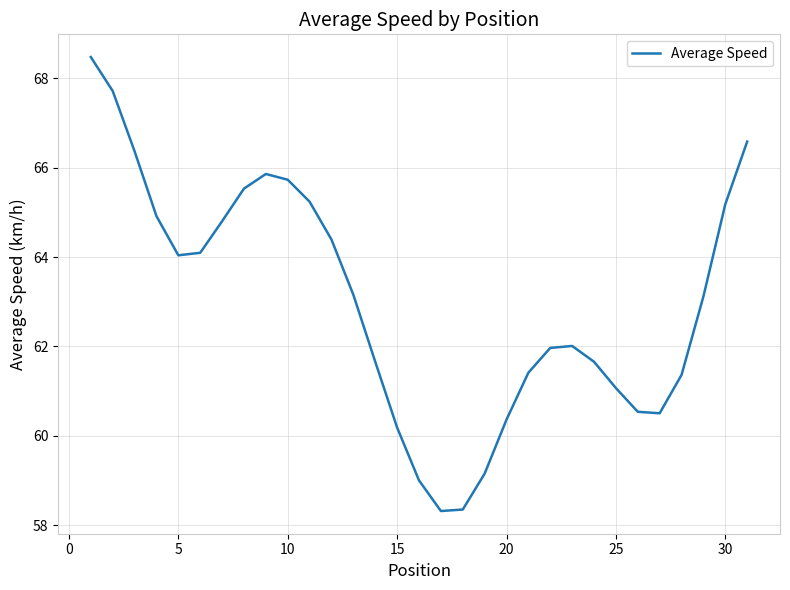

What is the smallest value displayed?

58.3